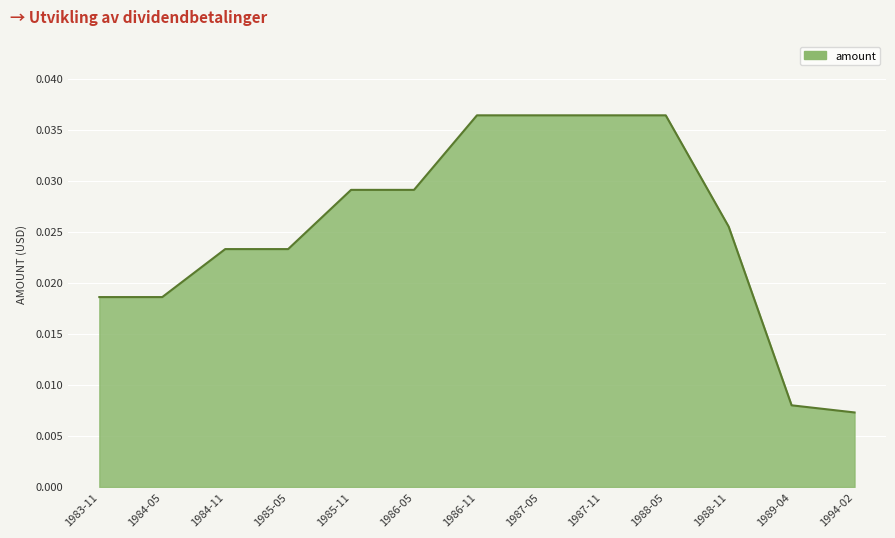

What position from the right is 1985-11?

9